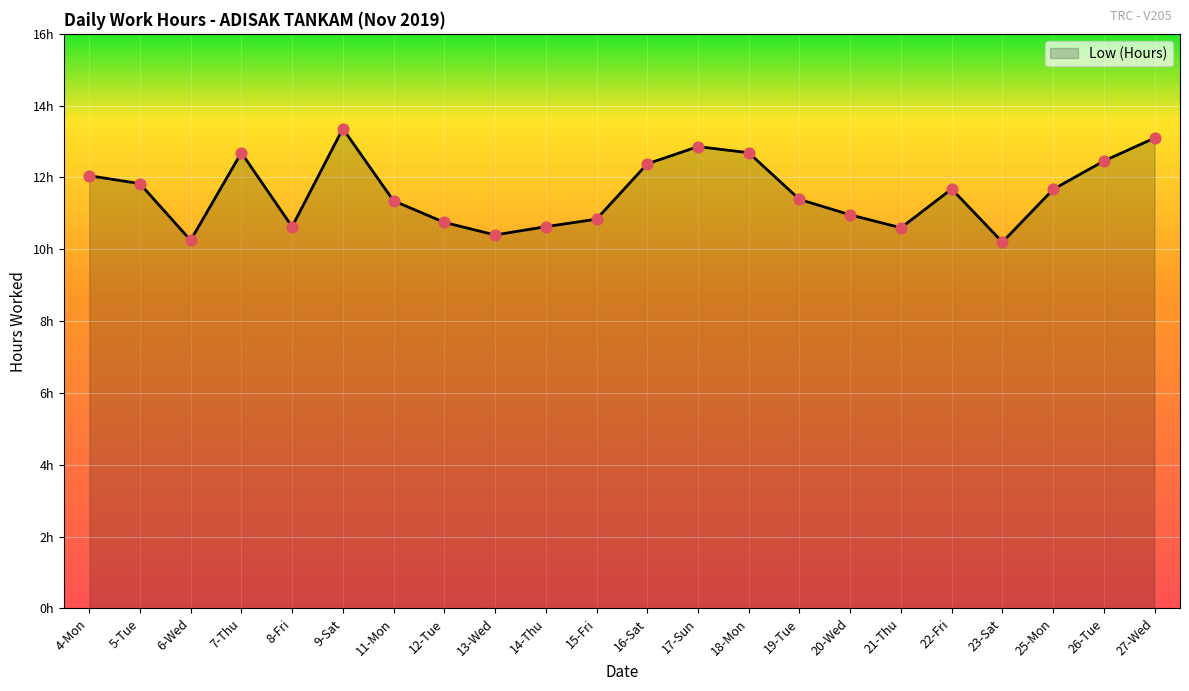

Approximately how many times larger is the value at 20-Wed compared to 25-Mon?

0.9